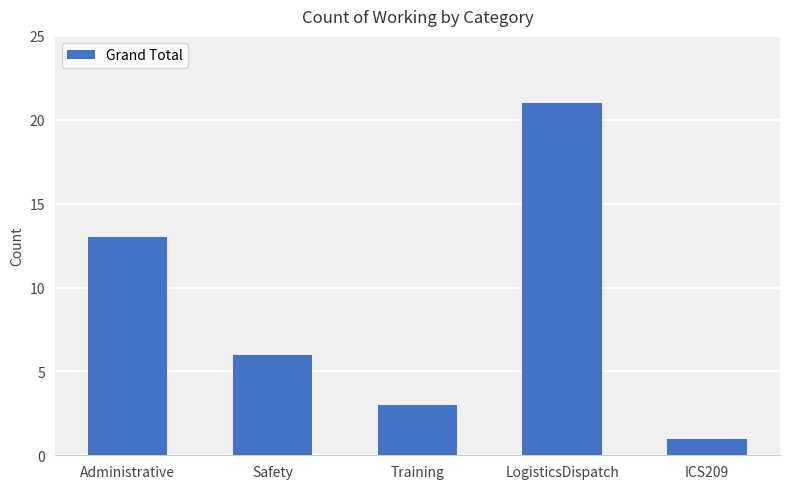

Approximately how many times larger is the value at LogisticsDispatch compared to ICS209?

21.0